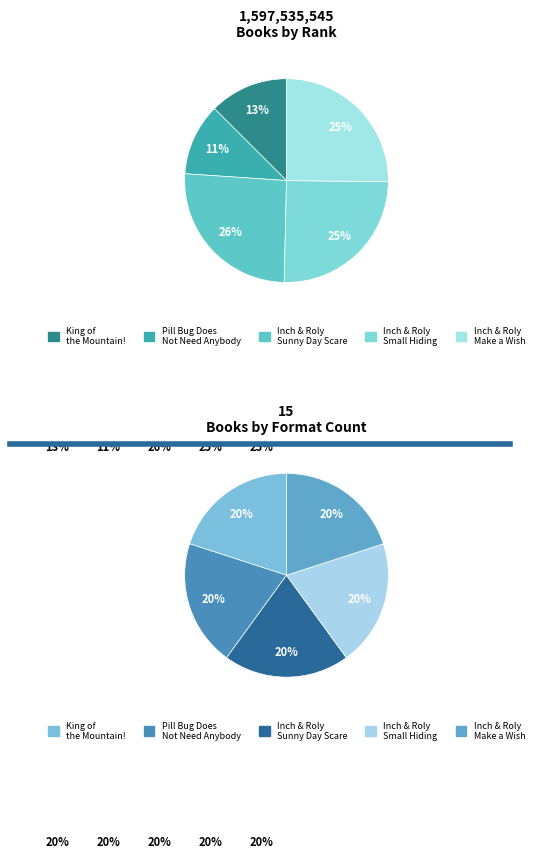

To the nearest percent, what is the difference between the Inch and Roly and the Very Small Hiding and Pill Bug Does Not Need Anybody slice percentages?

14%